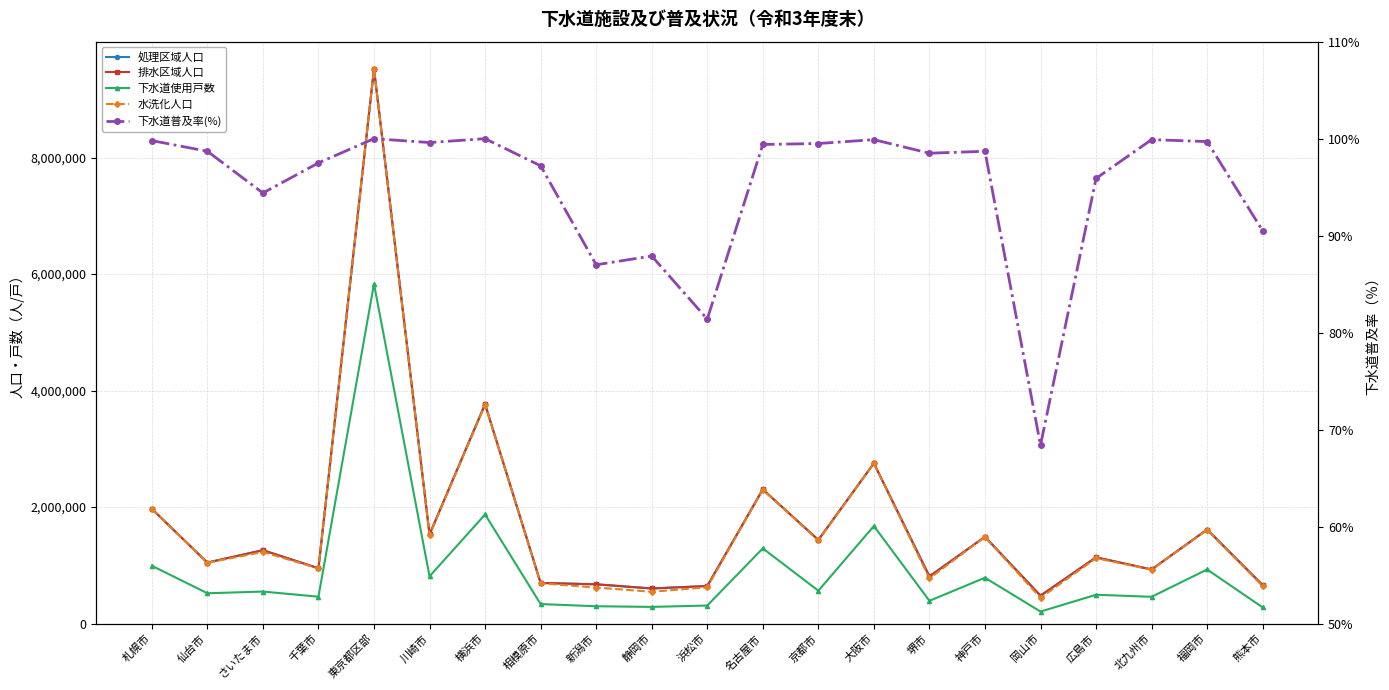

How many lines are shown in the chart?

5